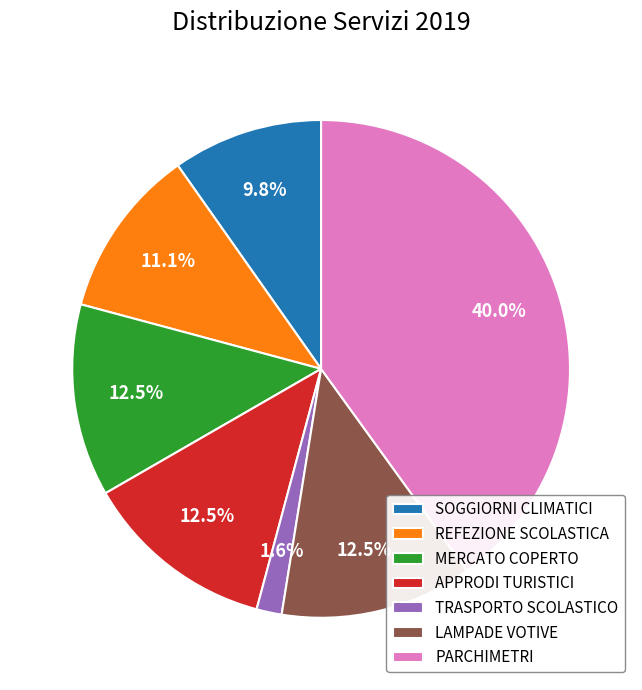

Does SOGGIORNI CLIMATICI represent more than half of the total?

No